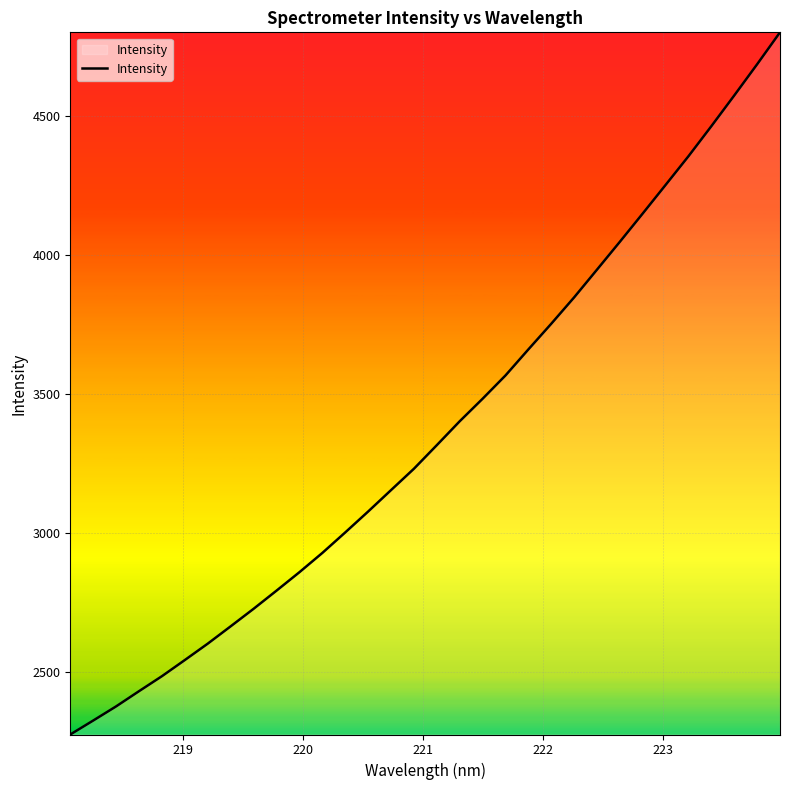

Count the number of values greater than 3316.

16